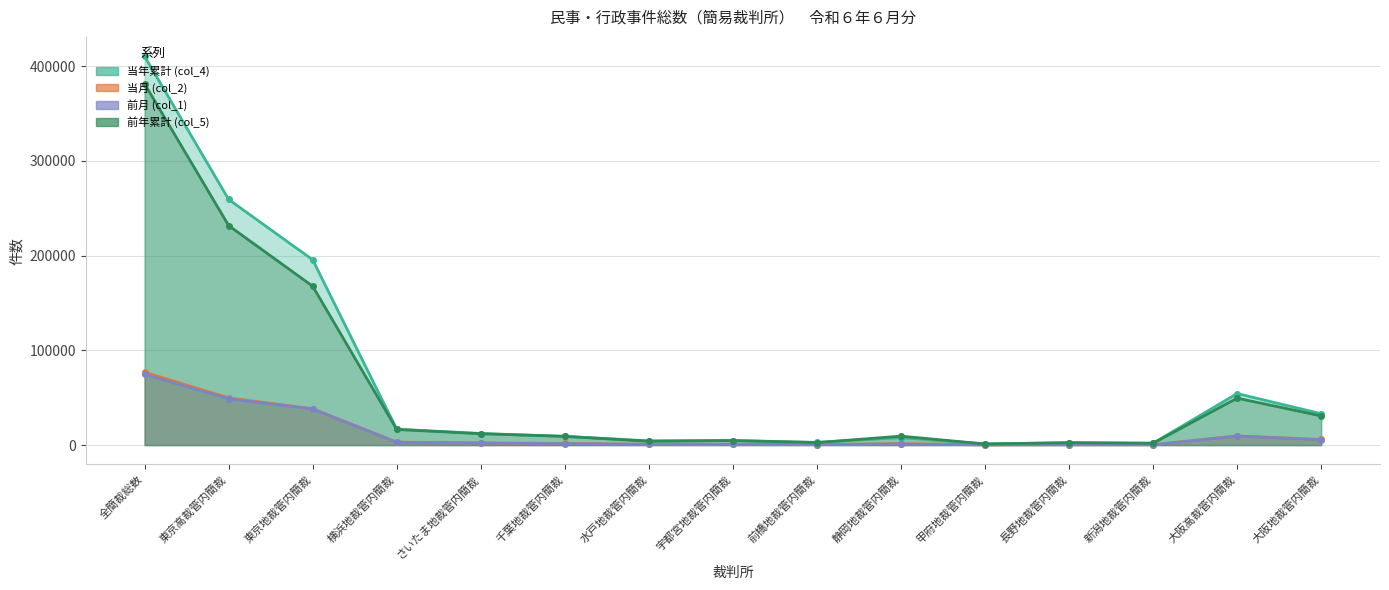

What is the difference between the second highest and minimum values in the 前月 (col_1) series?

48635